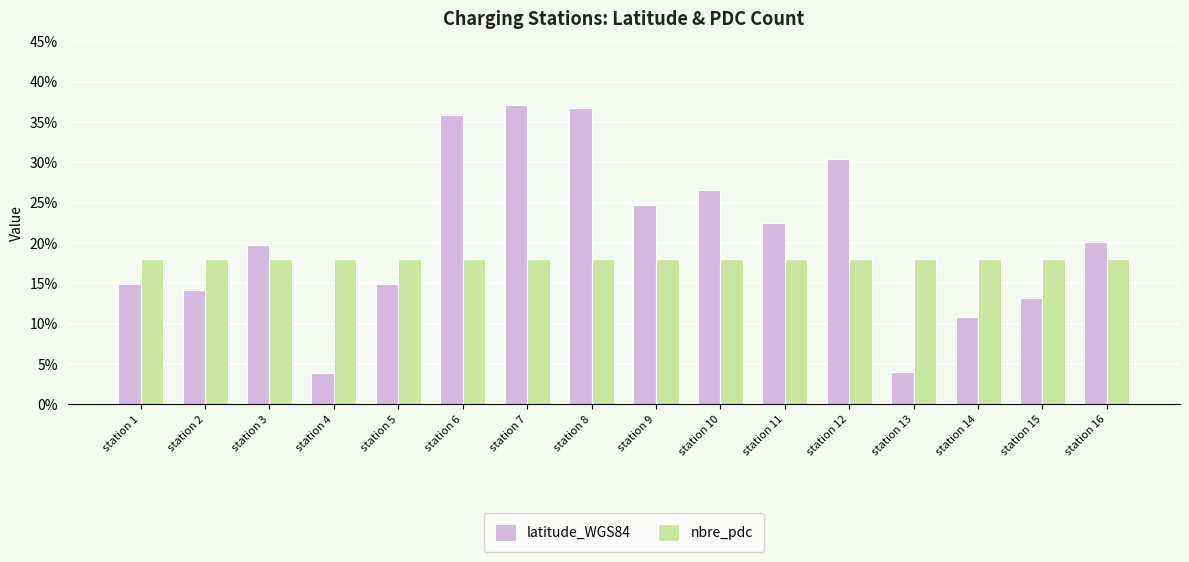

Rank the series at station 12 from highest to lowest value.

latitude_WGS84, nbre_pdc